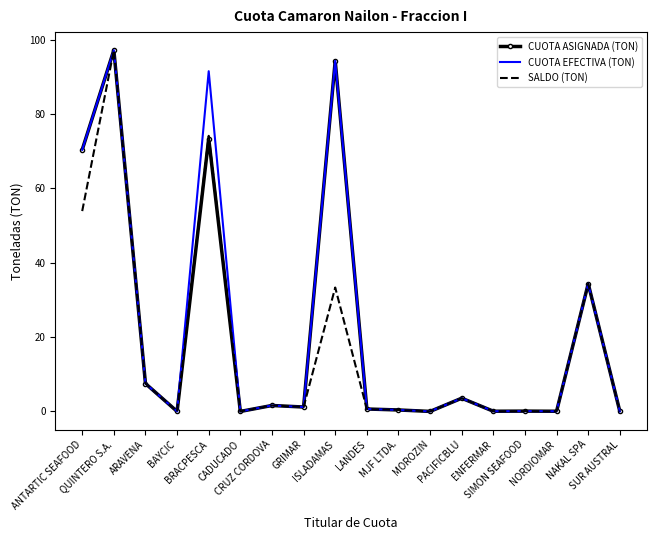

What is the greatest value displayed?

97.2